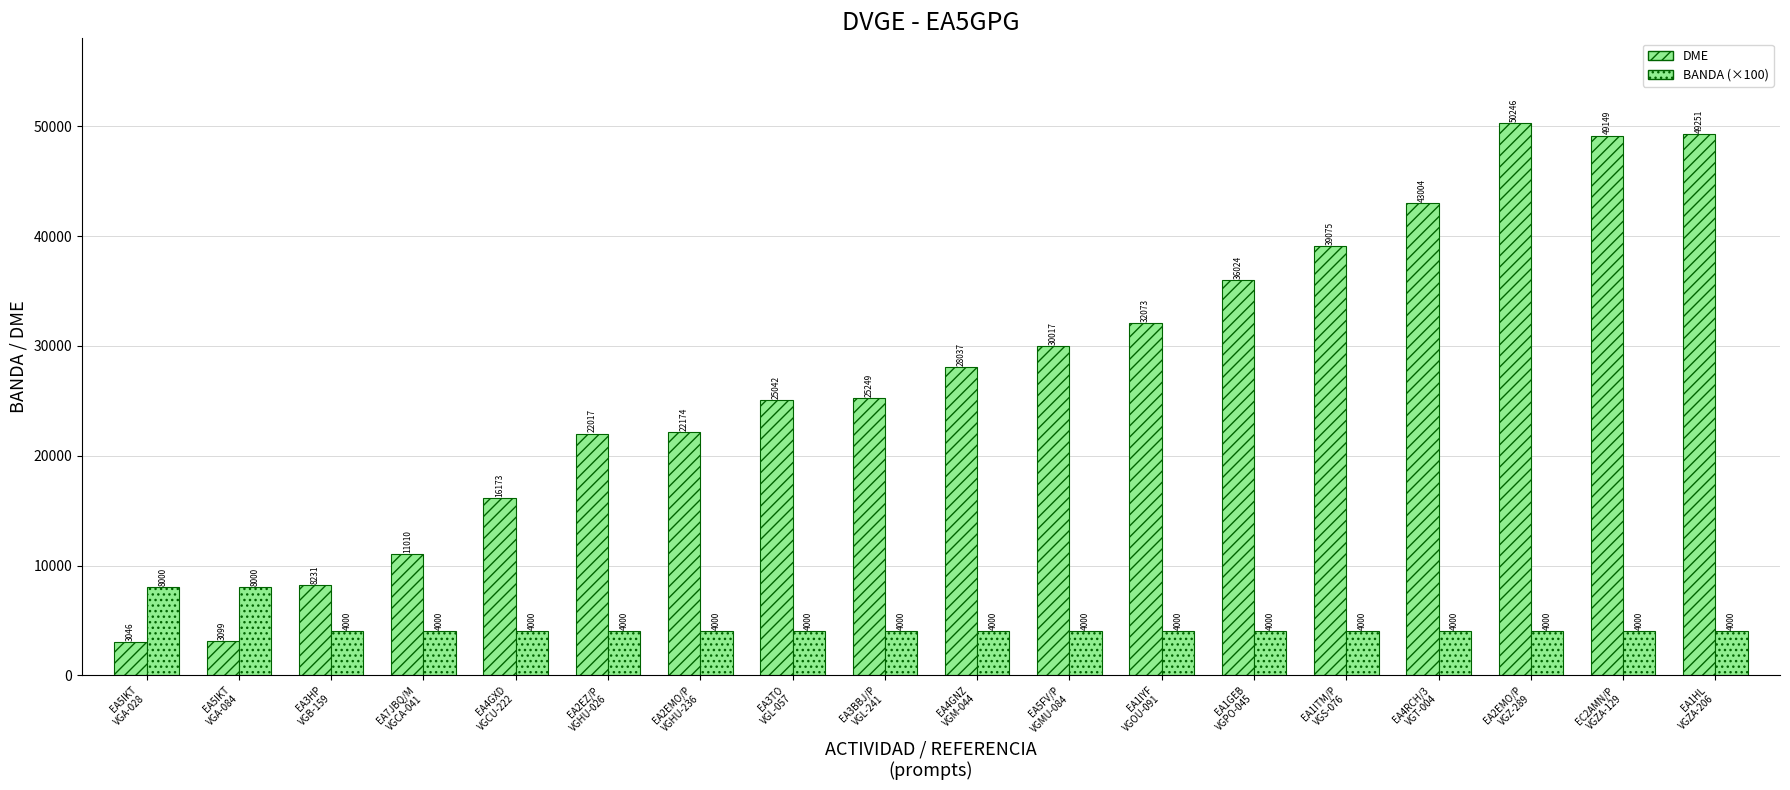

What value does the BANDA (×100) series have at EA4RCH/3
VGT-004, to the nearest 10?

4000